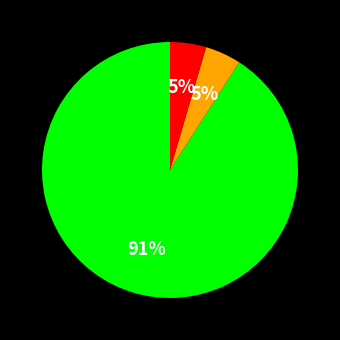

To the nearest percent, what is the average slice percentage?

33%